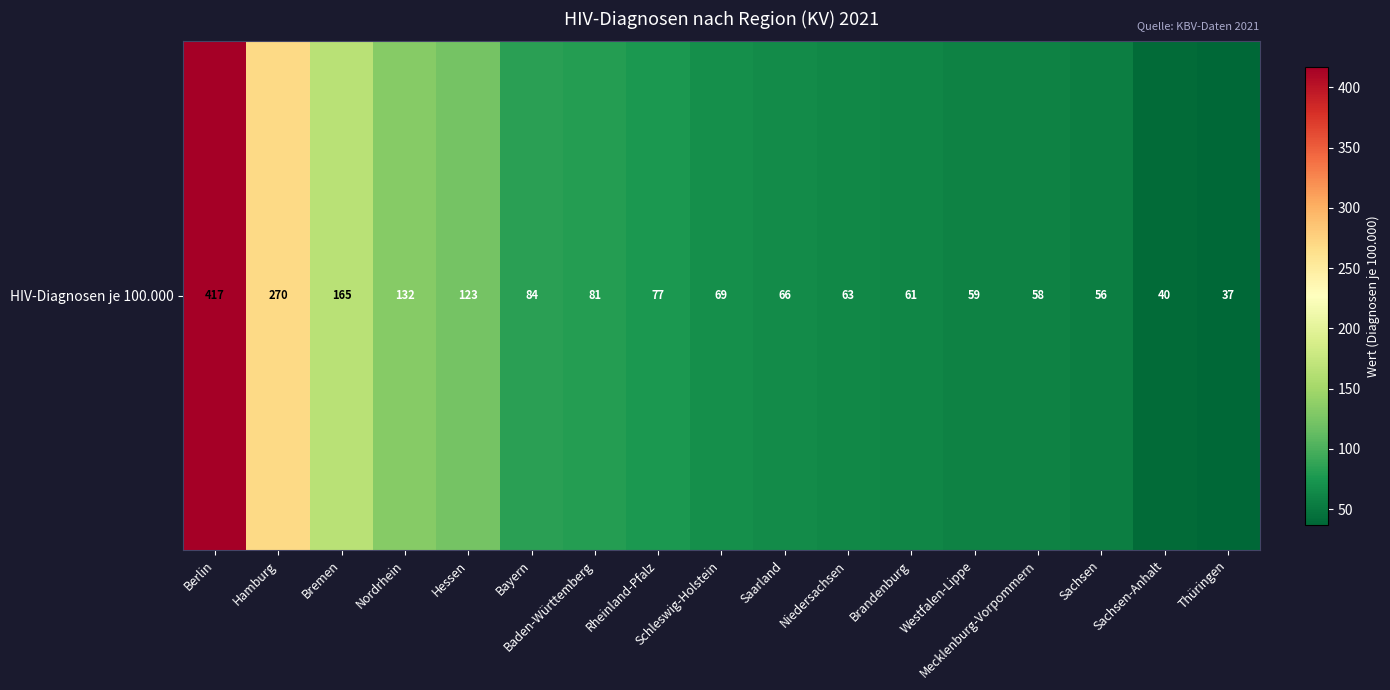

How many categories are shown in the chart?

17